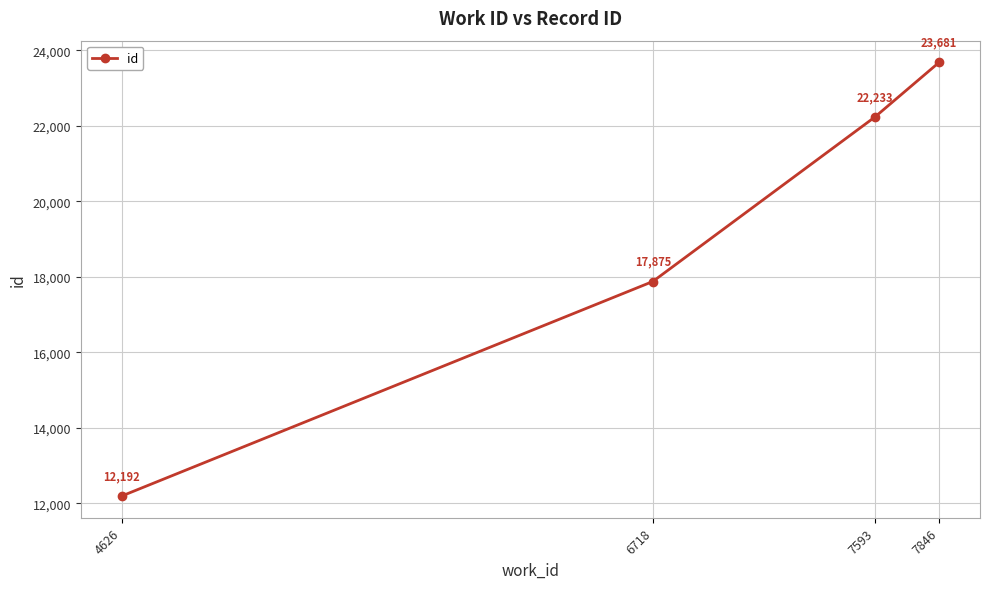

Where is the data nearest to the value 17936?

6718